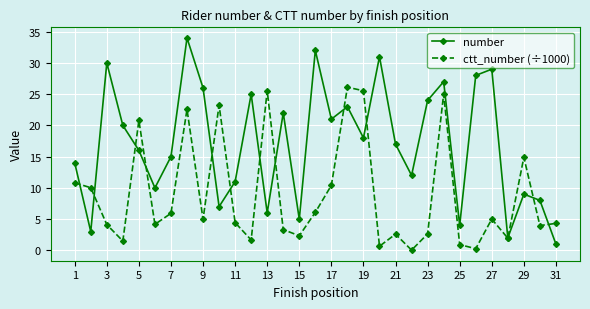

Which series has the largest range (max minus min)?

number